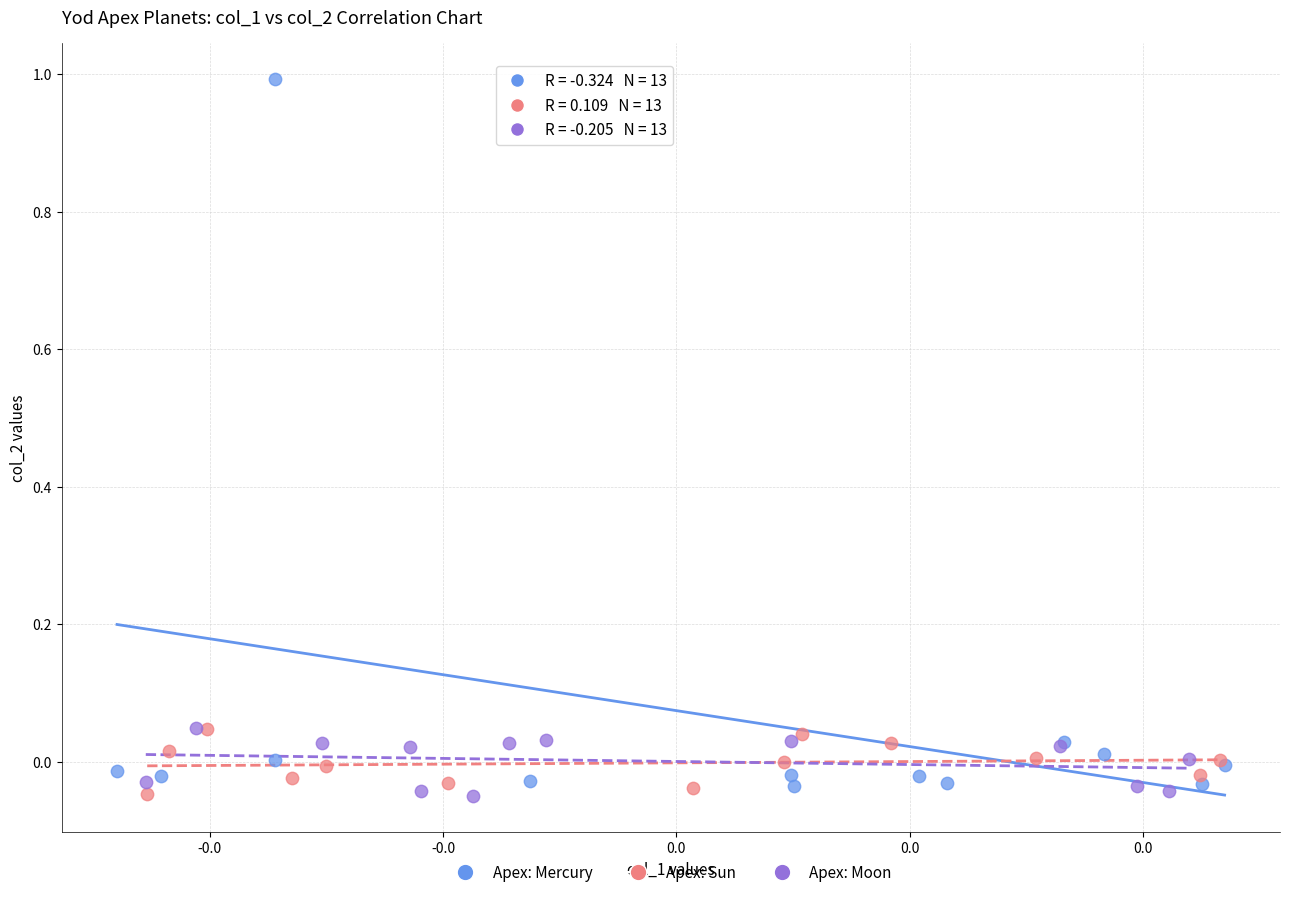

Which series reaches the maximum Y coordinate?

Apex: Mercury